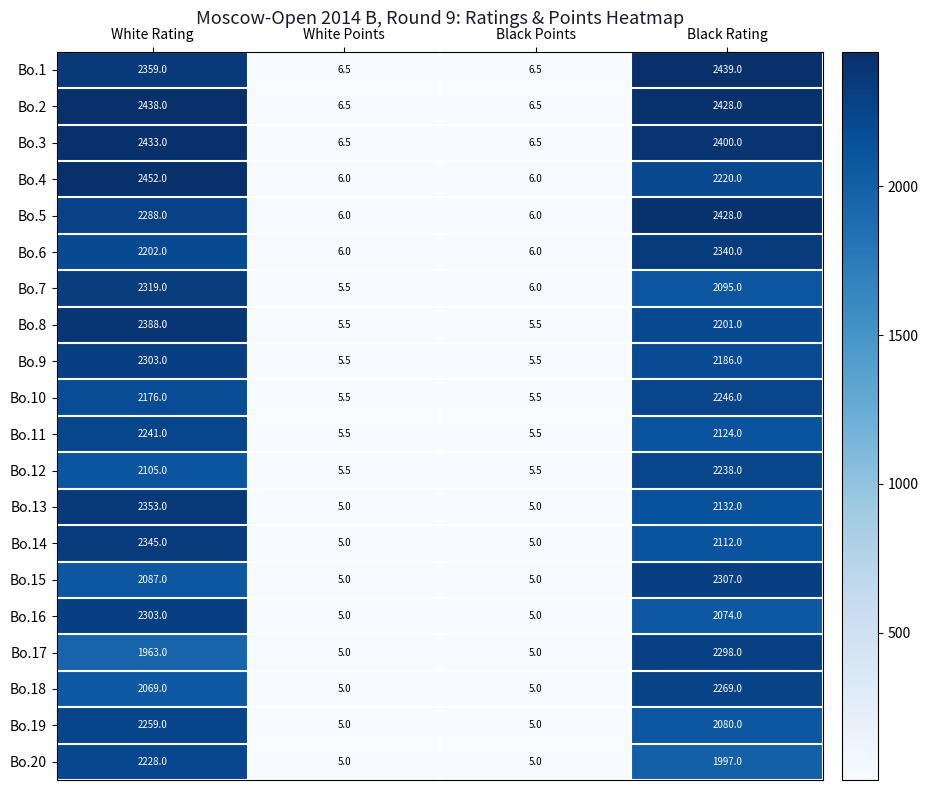

What is the smallest value displayed?

5.0